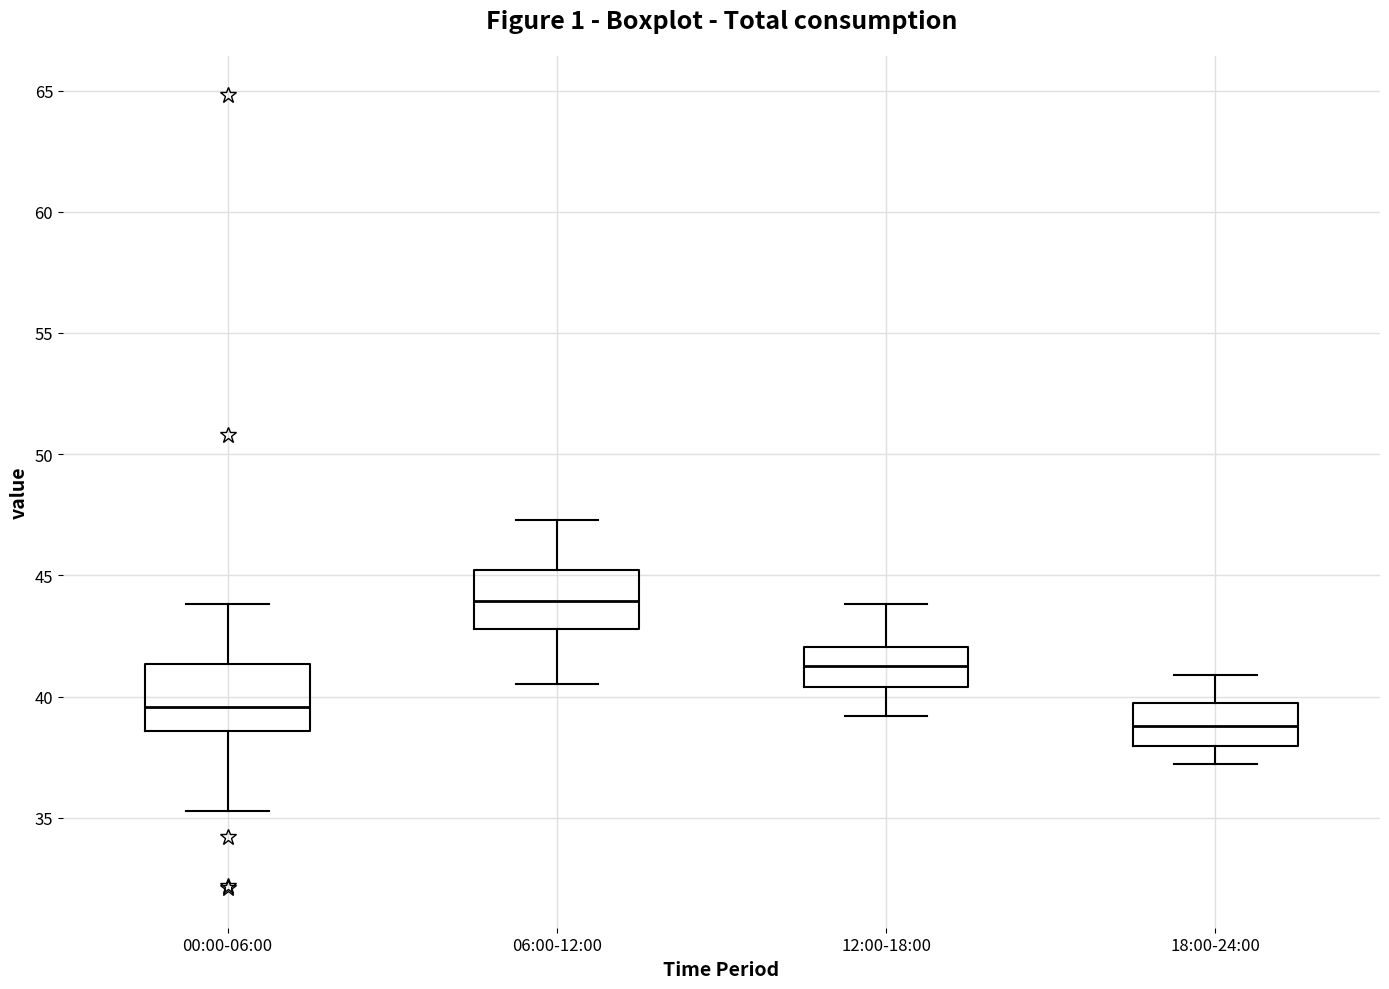

Reading left to right, read every box against the y-axis: the position of its median line, the range the box covers, and the ends of its whiskers. The values are not printed on the chart, so give them approximately, as read against the axis.

00:00-06:00: median 39.5, box 38.5 to 41.5, whiskers 35.5 to 44.0
06:00-12:00: median 44.0, box 43.0 to 45.0, whiskers 40.5 to 47.5
12:00-18:00: median 41.5, box 40.5 to 42.0, whiskers 39.0 to 44.0
18:00-24:00: median 39.0, box 38.0 to 39.5, whiskers 37.0 to 41.0